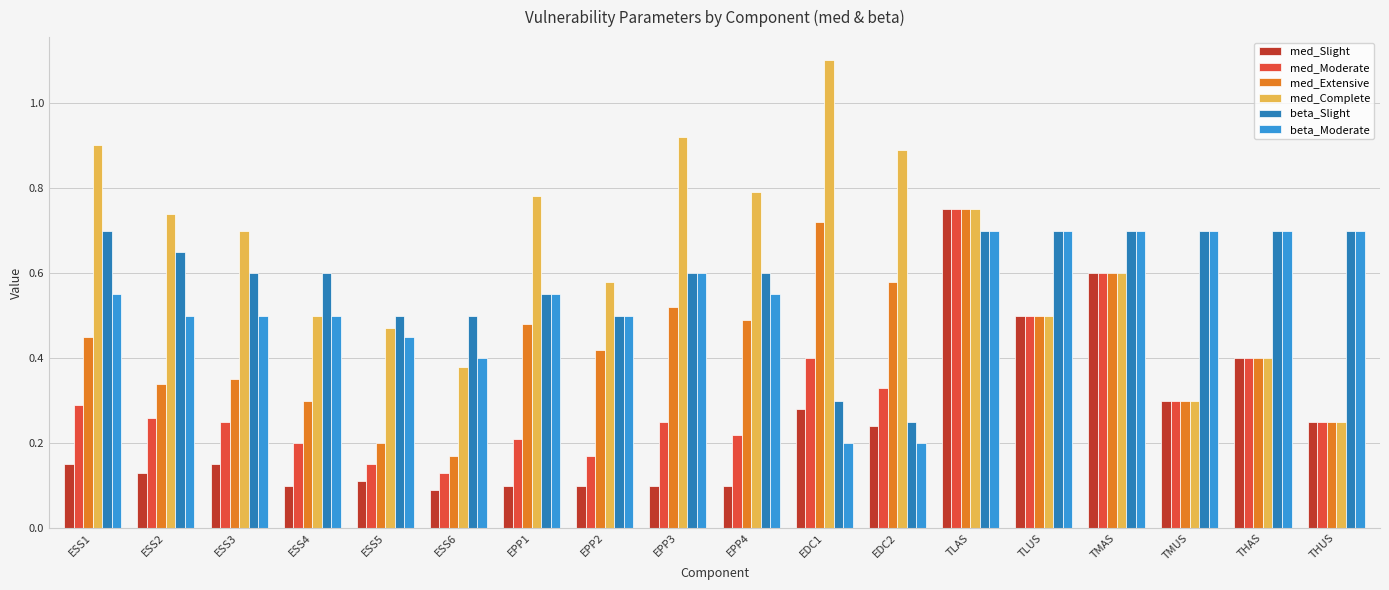

What position from the left is ESS3?

3